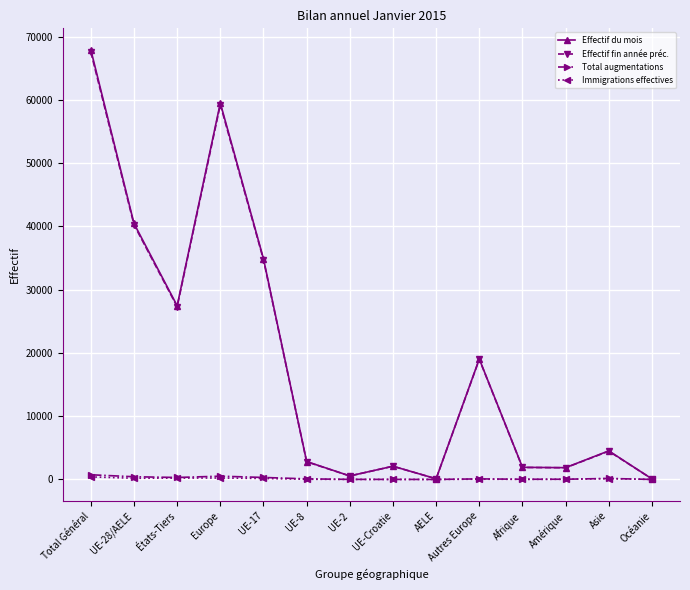

What is the difference between the maximum and minimum values in the Effectif fin année préc. series?

67474